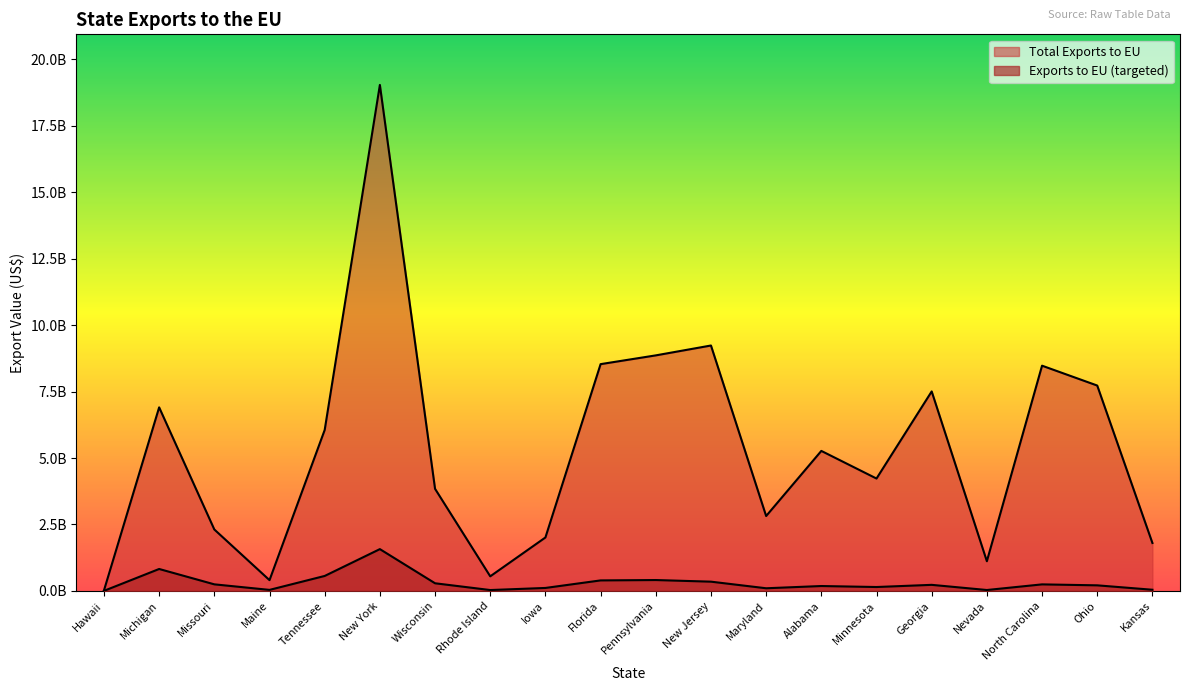

True or false: Exports to EU (targeted) and Total Exports to EU intersect in this chart.

False